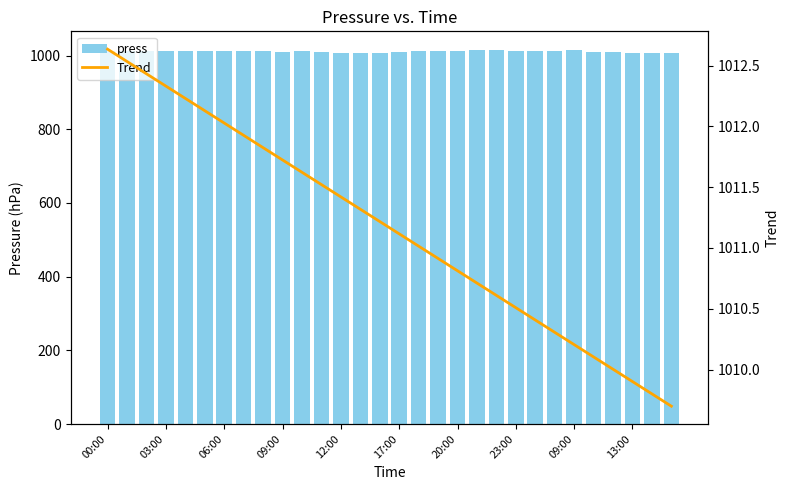

What is the spread (max minus min) of values at 23:00?

2.5